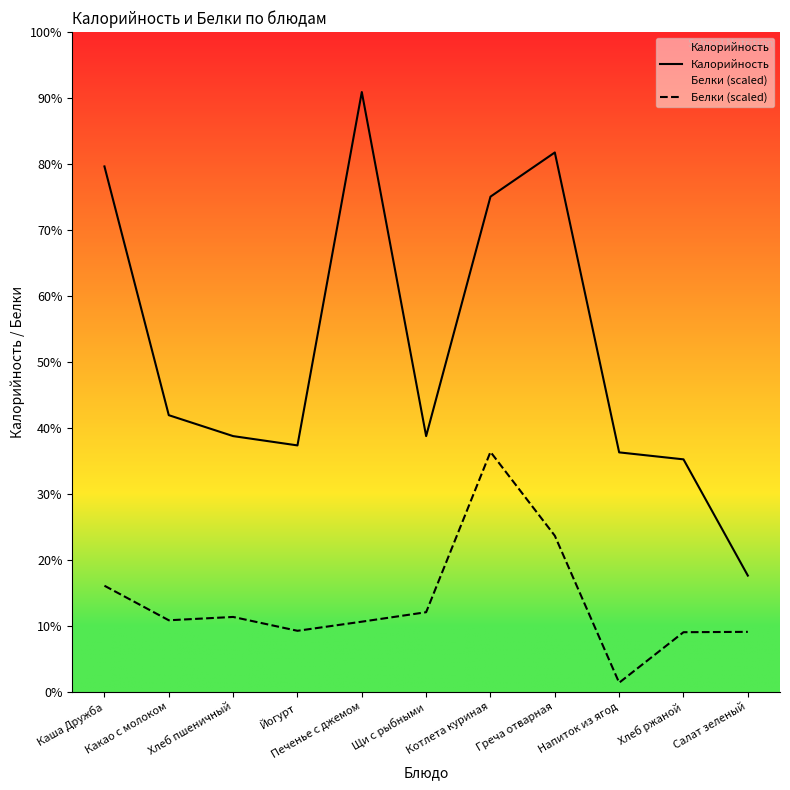

What are all the series names shown in the legend?

Калорийность, Белки (scaled)